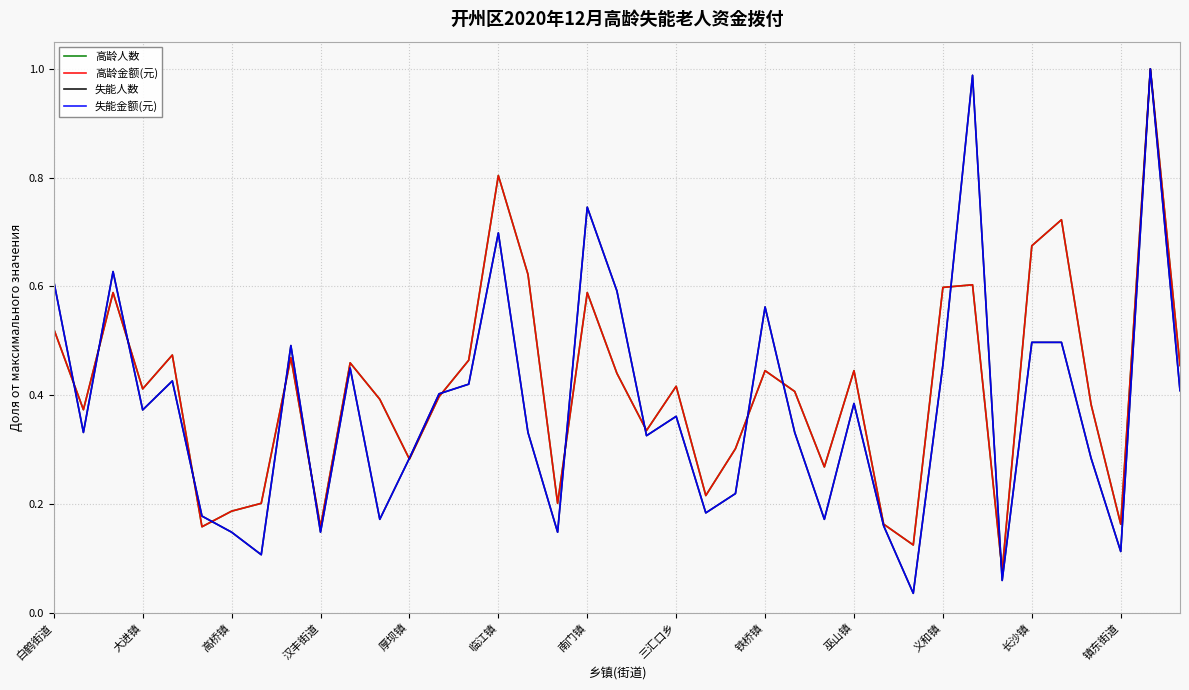

How many lines are shown in the chart?

4